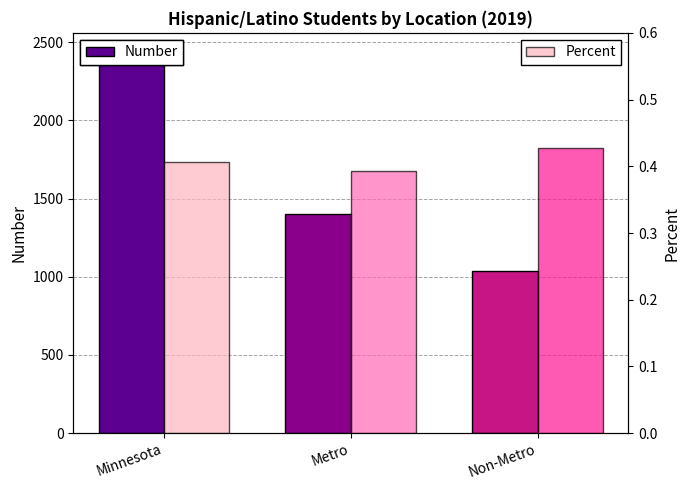

The value of Number at Minnesota is 3724.1. True or false?

False